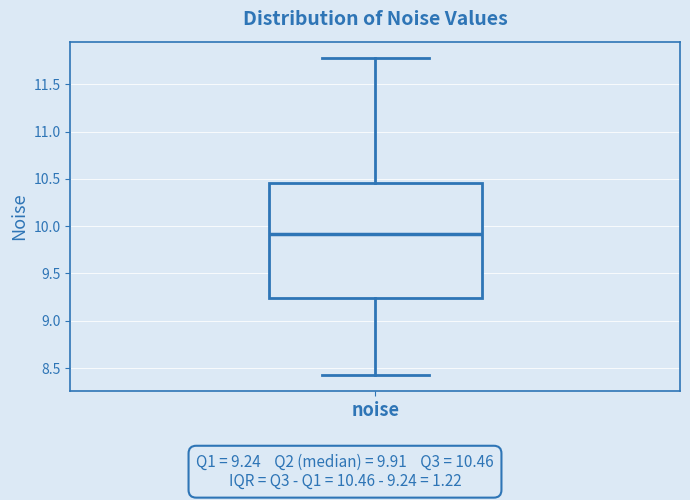

Read this box plot against the y-axis: the position of the median line, the range covered by the box, and the ends of both whiskers. The values are not printed on the chart, so give them approximately, as read against the axis.

median 9.90, box 9.25 to 10.45, whiskers 8.40 to 11.80